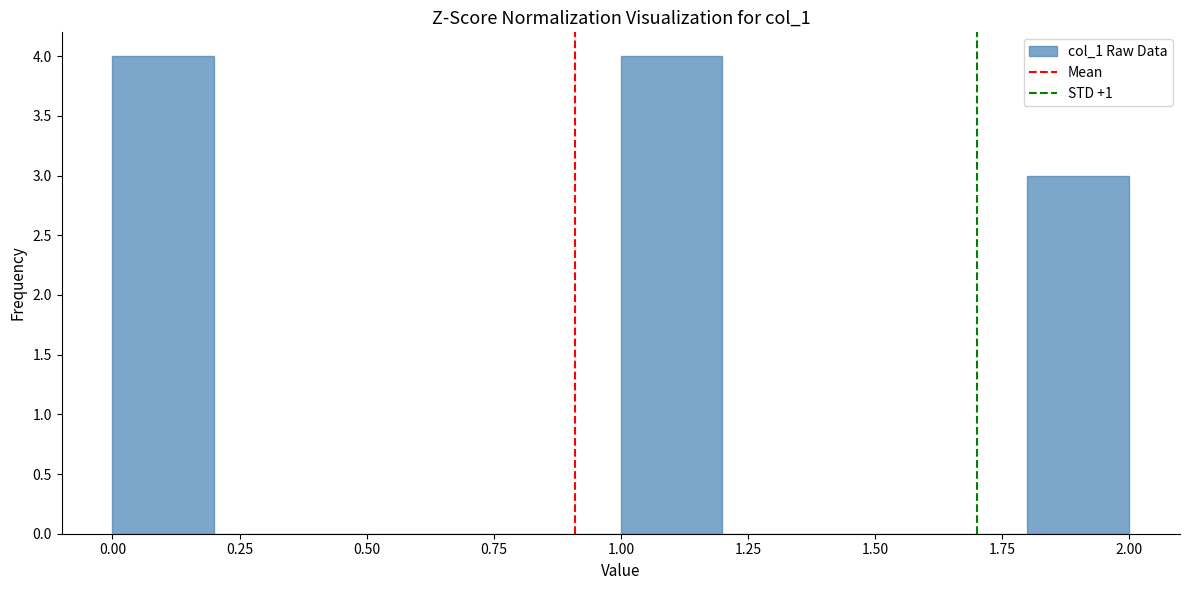

How tall is the bar that spans 1.8 to 2.0 on the x-axis? The values are not printed on the chart, so give them approximately, as read against the axis.

3